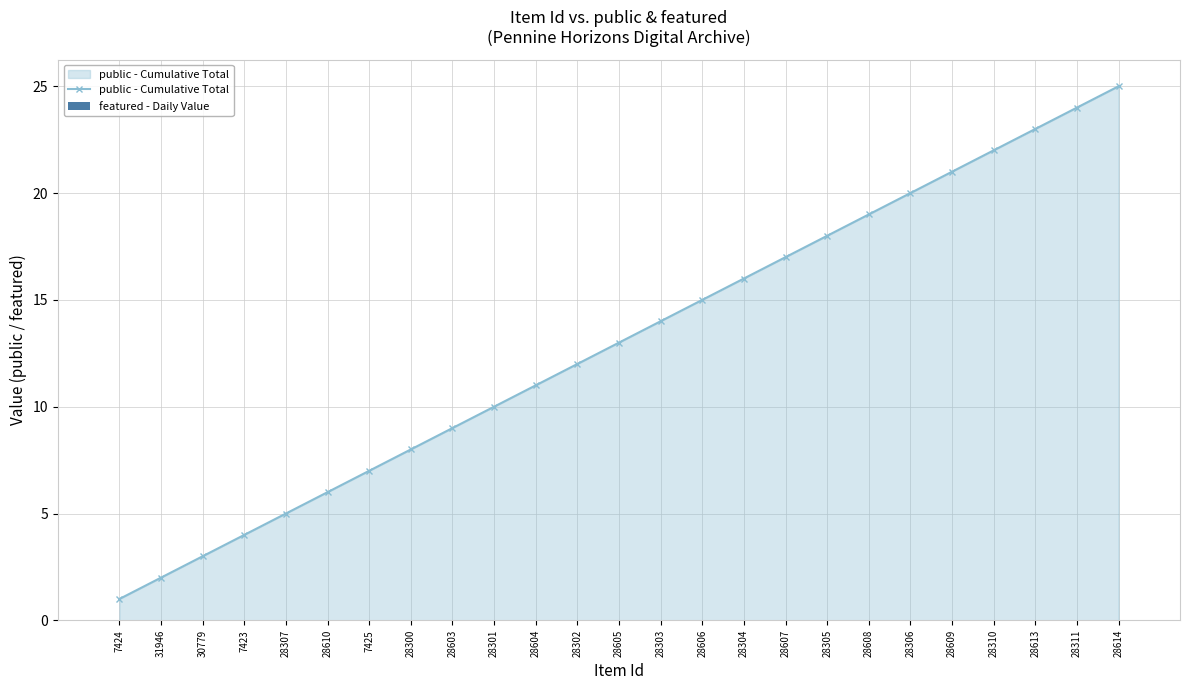

What position from the left is 28300?

8